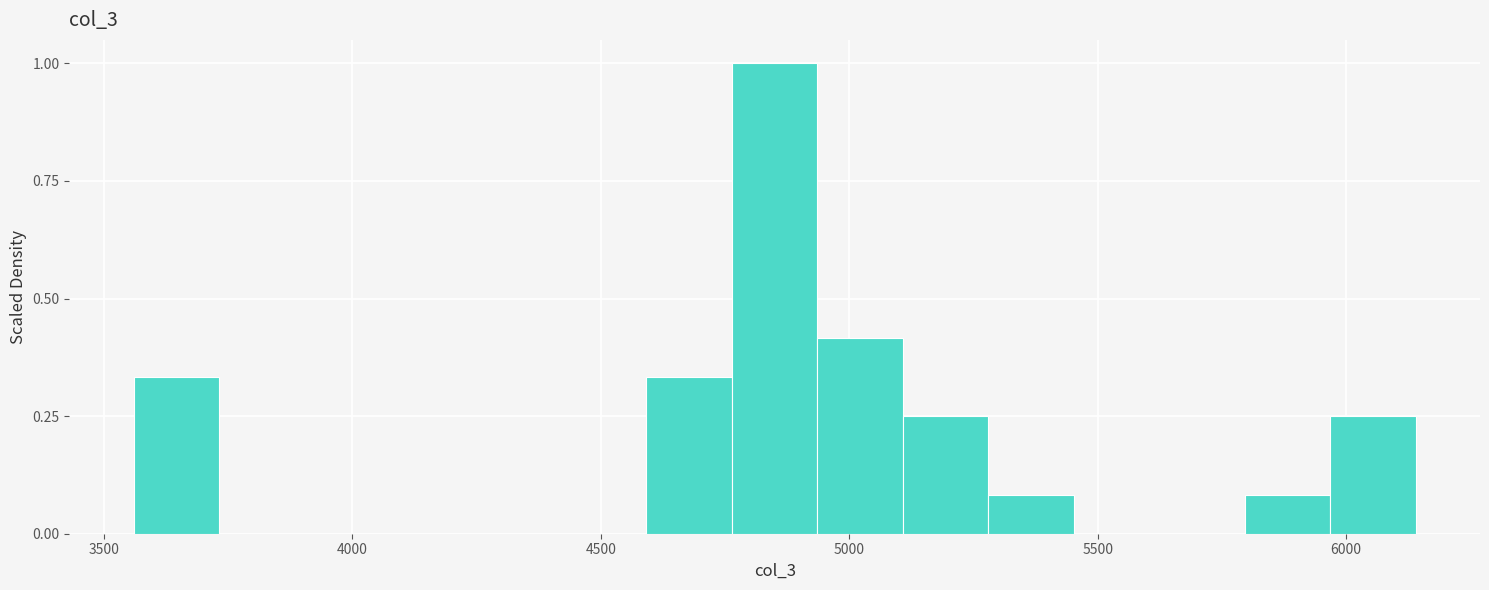

Around what value on the x-axis is the tallest bar? Give the approximate position of its centre, as read against the axis.

4850